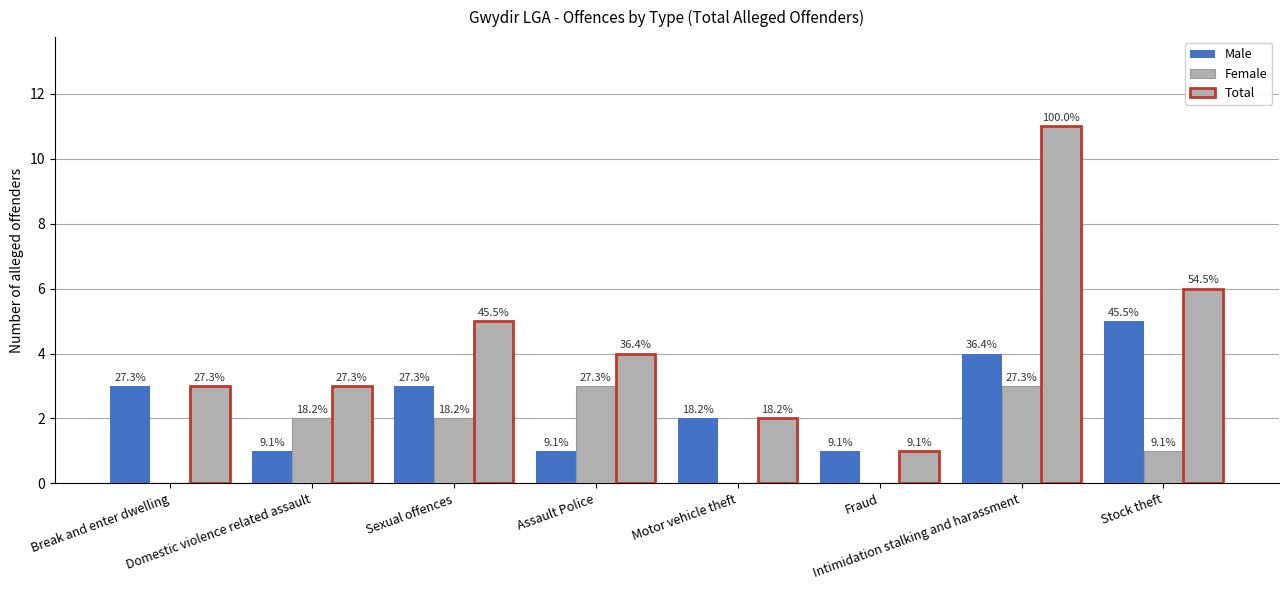

What is the sum of the Female values at Stock theft and Fraud?

1